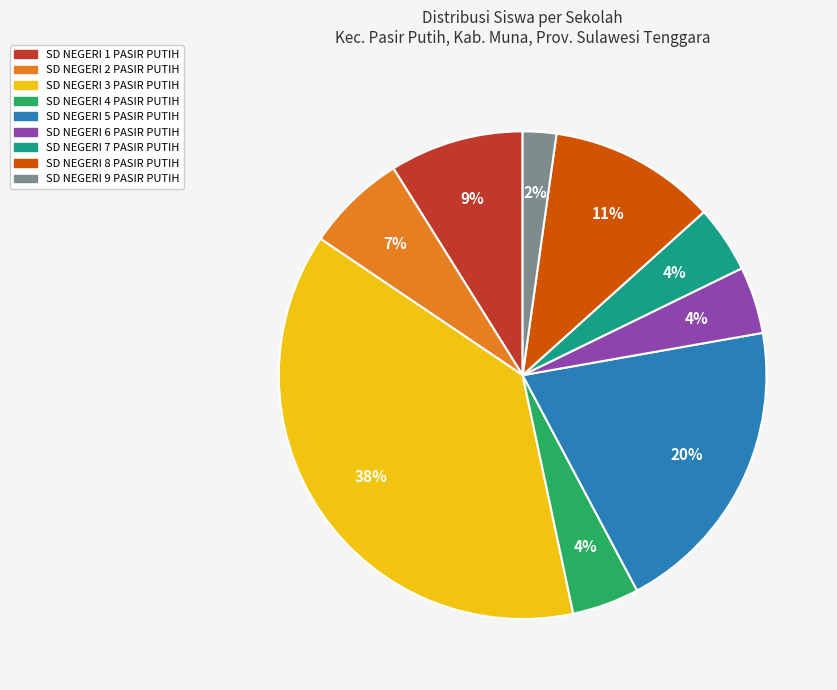

How many segments does this pie chart have?

9